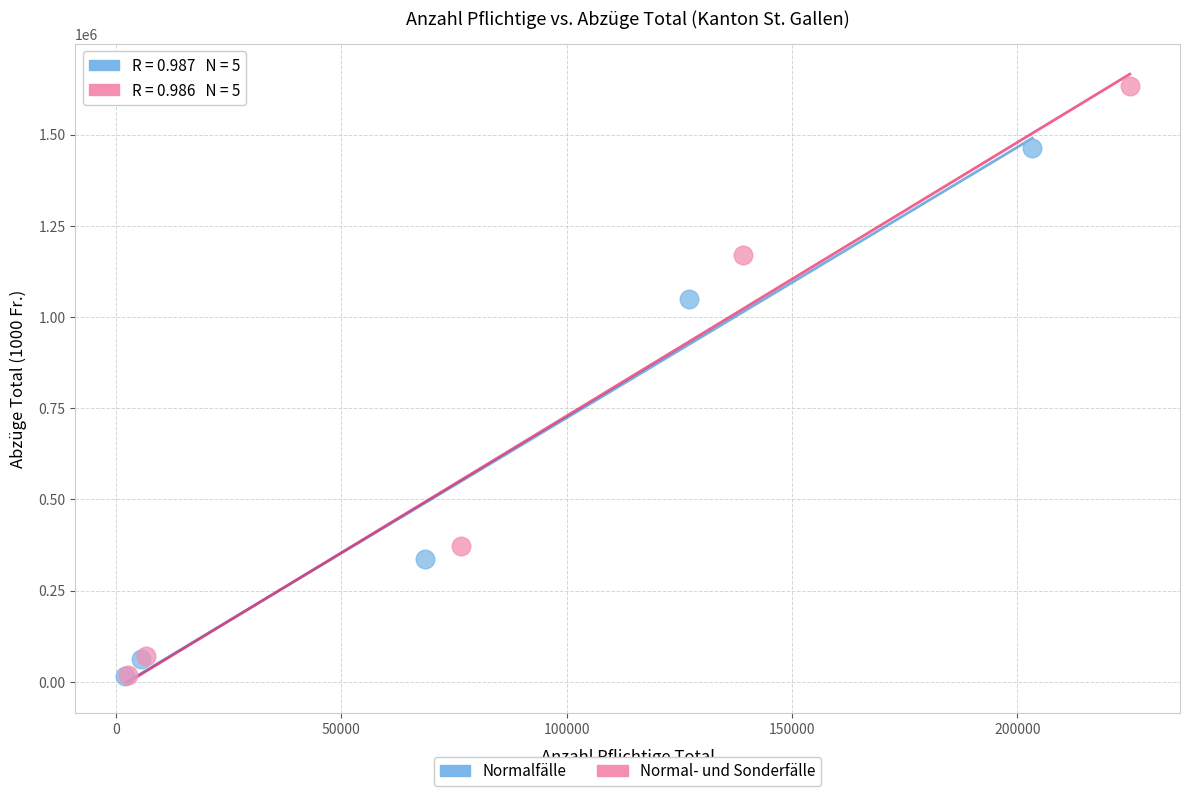

Which series has the widest spread of Y values?

Normal- und Sonderfälle